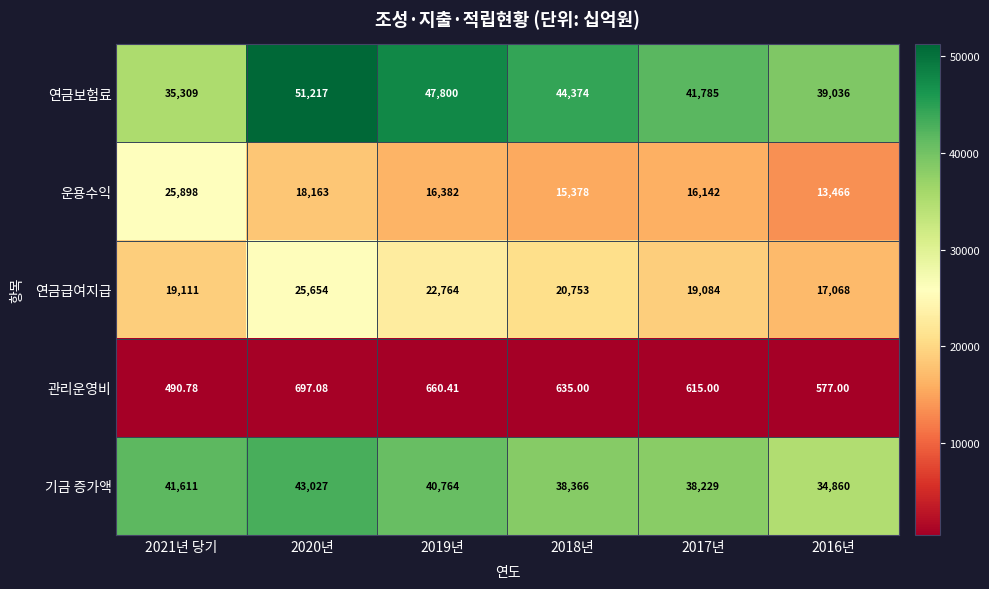

How many series are shown in this chart?

5